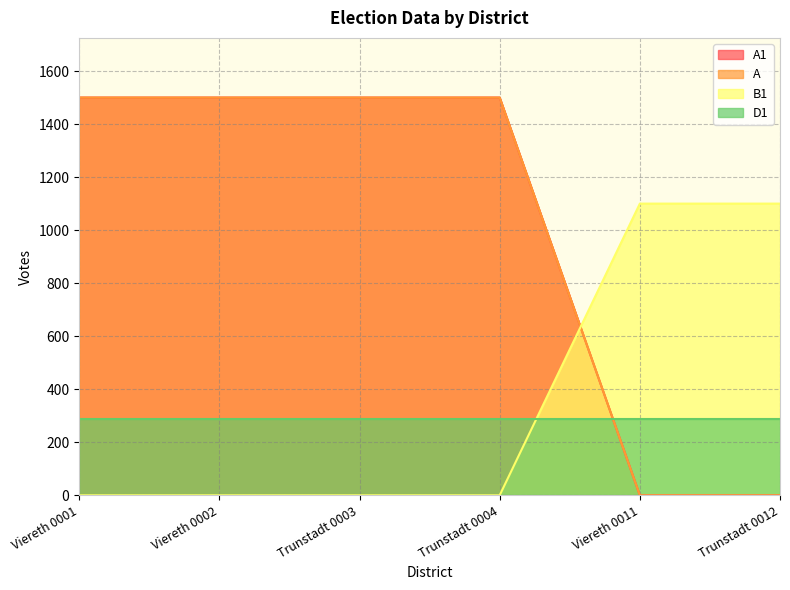

Which label corresponds to the largest value in the chart?

Viereth 0001